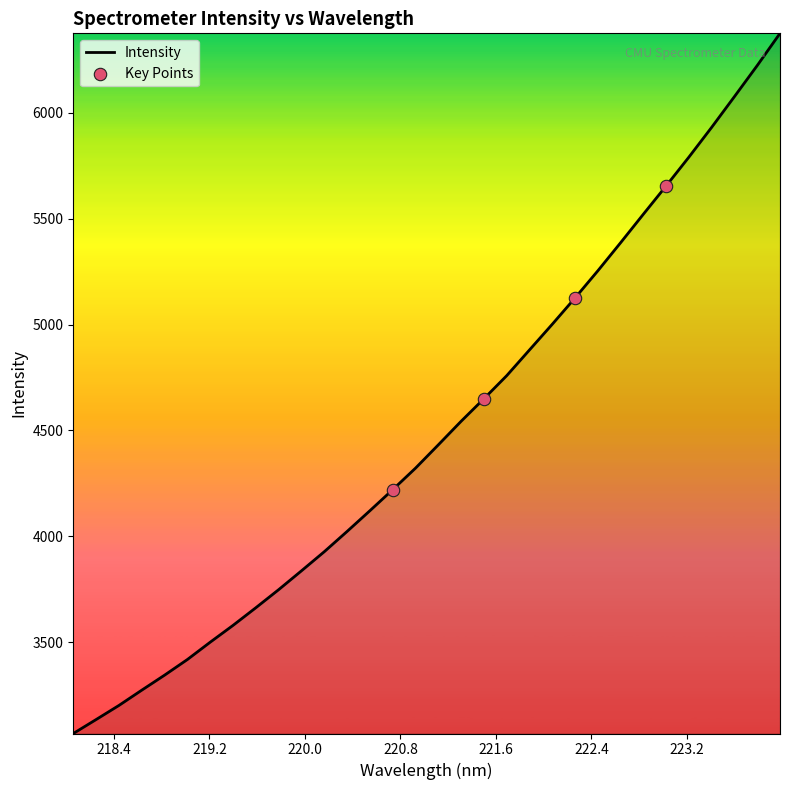

What is the minimum value shown in the chart?

3068.8